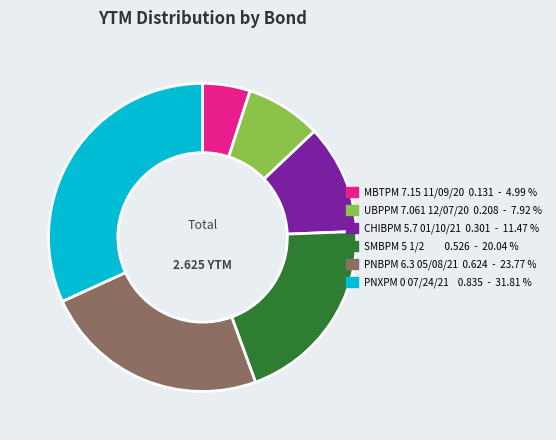

Is there a majority slice in this chart?

No